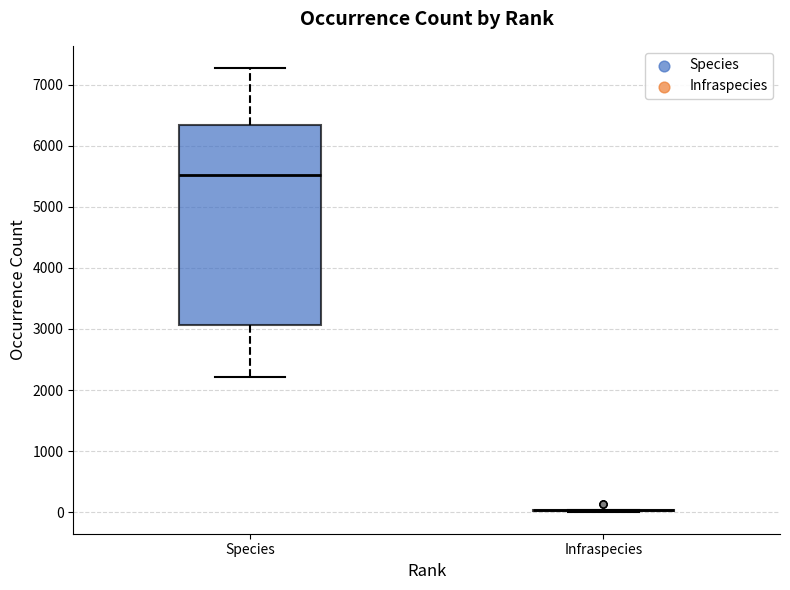

Reading left to right, transcribe this box plot: for each box, give where its median line is, the range the box spans, and where its two whiskers end, as read against the y-axis. The values are not printed on the chart, so give them approximately, as read against the axis.

Species: median 5500, box 3100 to 6300, whiskers 2200 to 7300
Infraspecies: box collapsed to a line at 0, whiskers 0 to 0